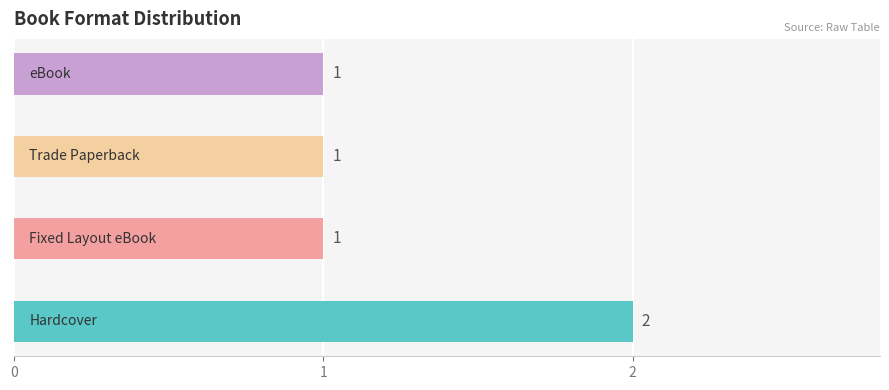

How many values are between 1 and 2?

4